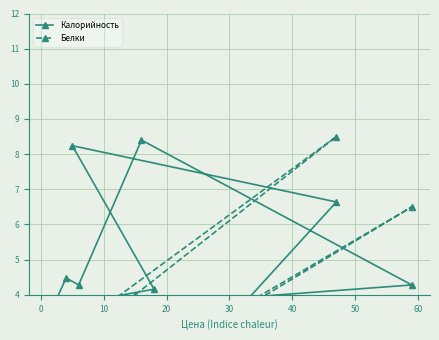

What is the average value of the Белки series?

2.7